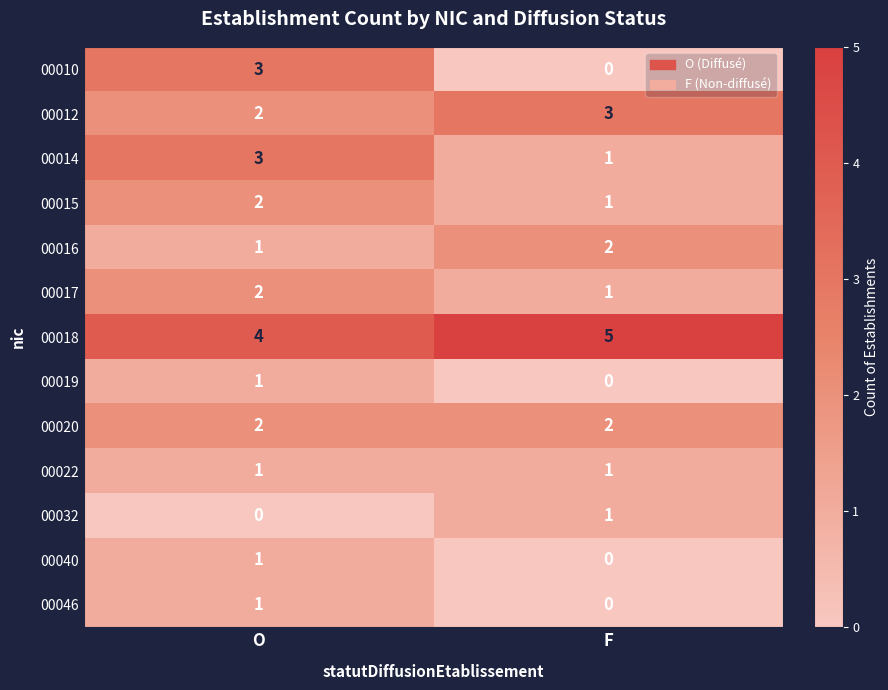

At which category is the sum across all series the highest?

O